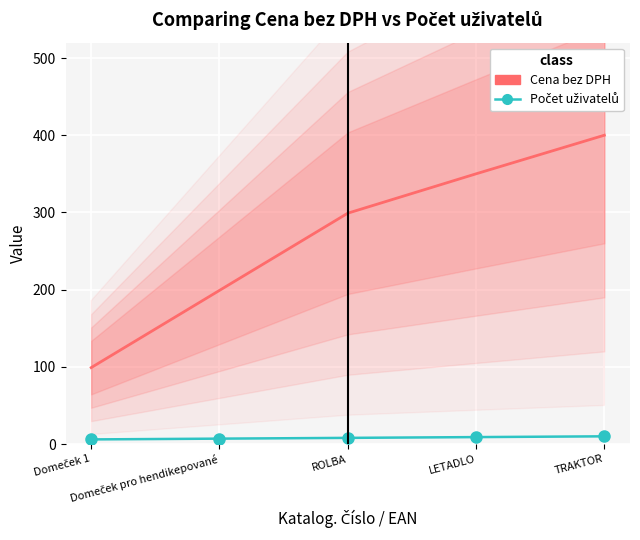

True or false: Počet uživatelů has more than 0 points higher than both neighbors.

False